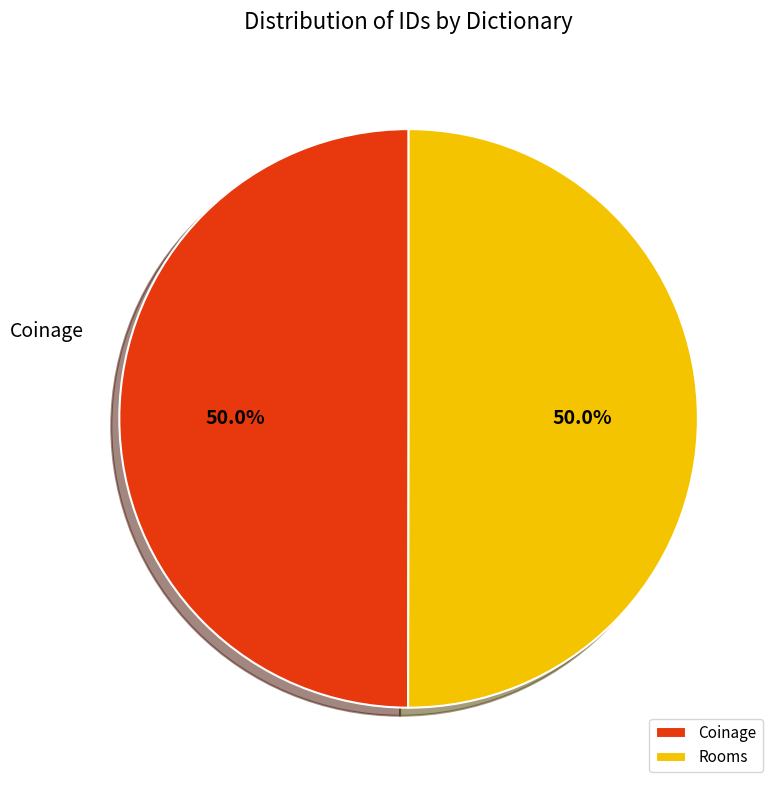

Combined, what portion of the pie is Rooms and Coinage?

100.0%